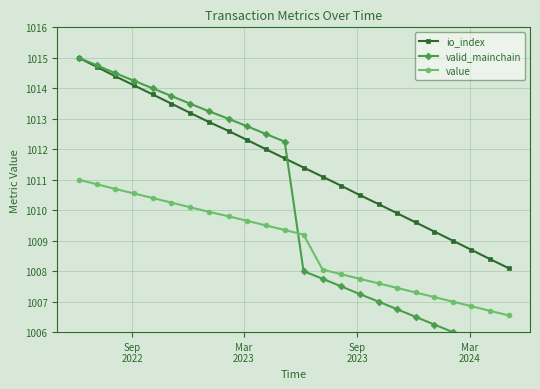

What is the value of the io_index point at the 21st from the left?

1009.0